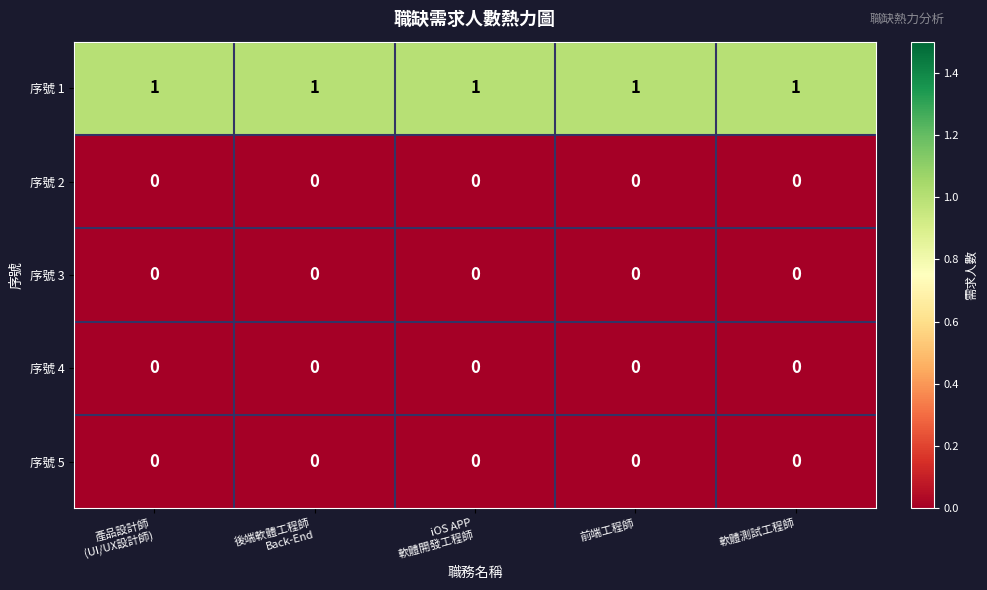

How many data points does each series have?

5